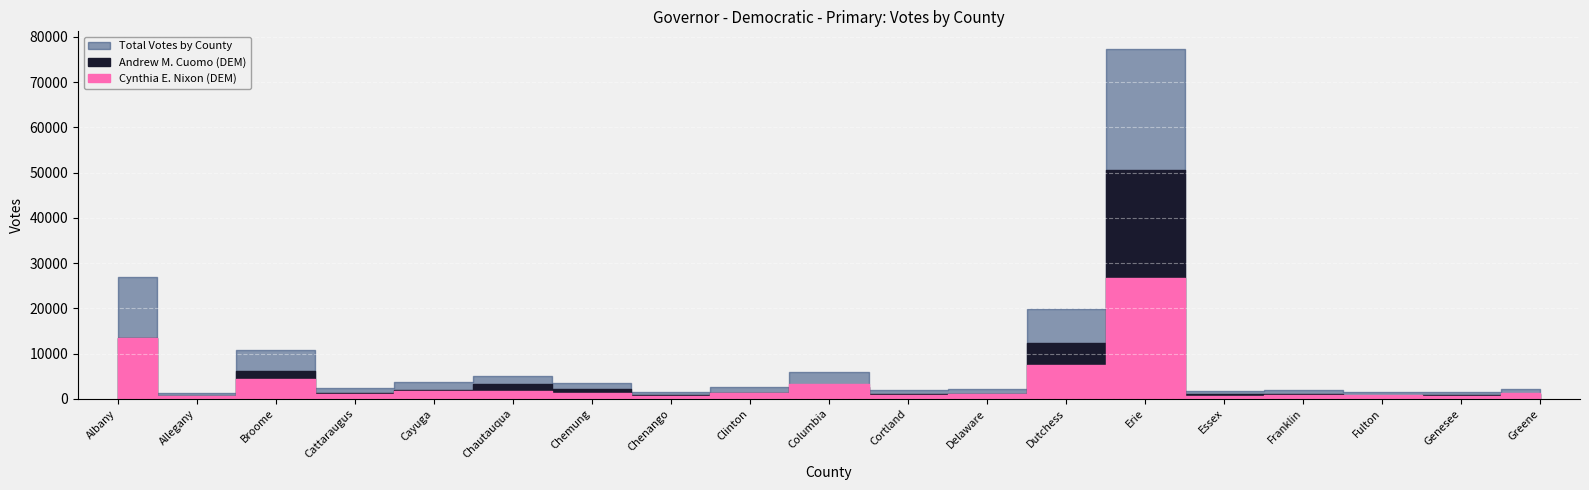

What is the sum of the Total Votes by County values at Fulton and Essex?

3206